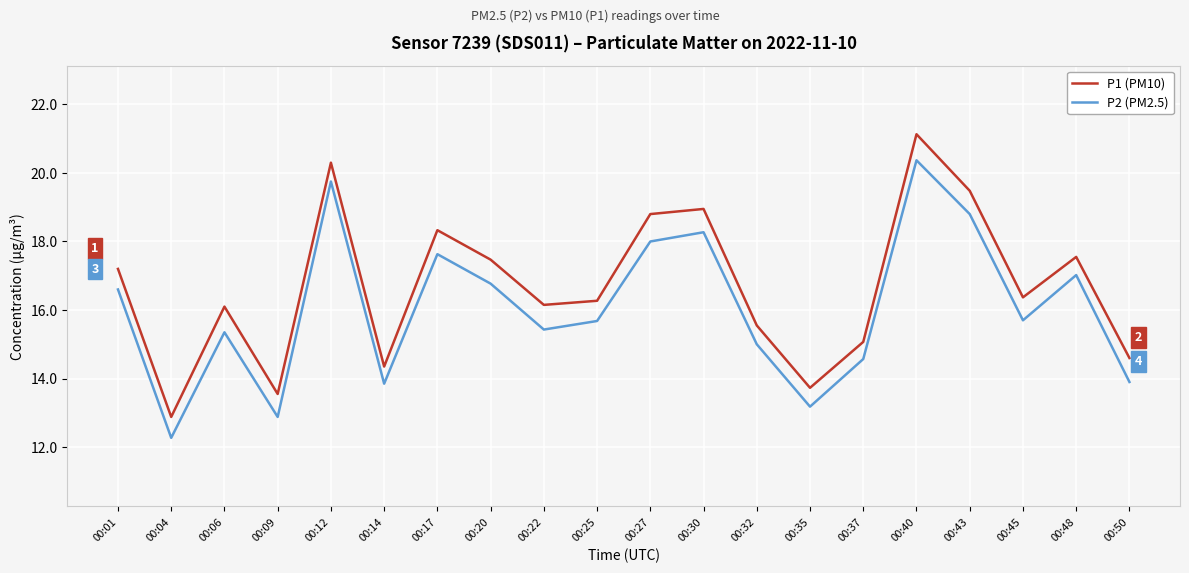

What is the total value across all series at 00:22?

31.6